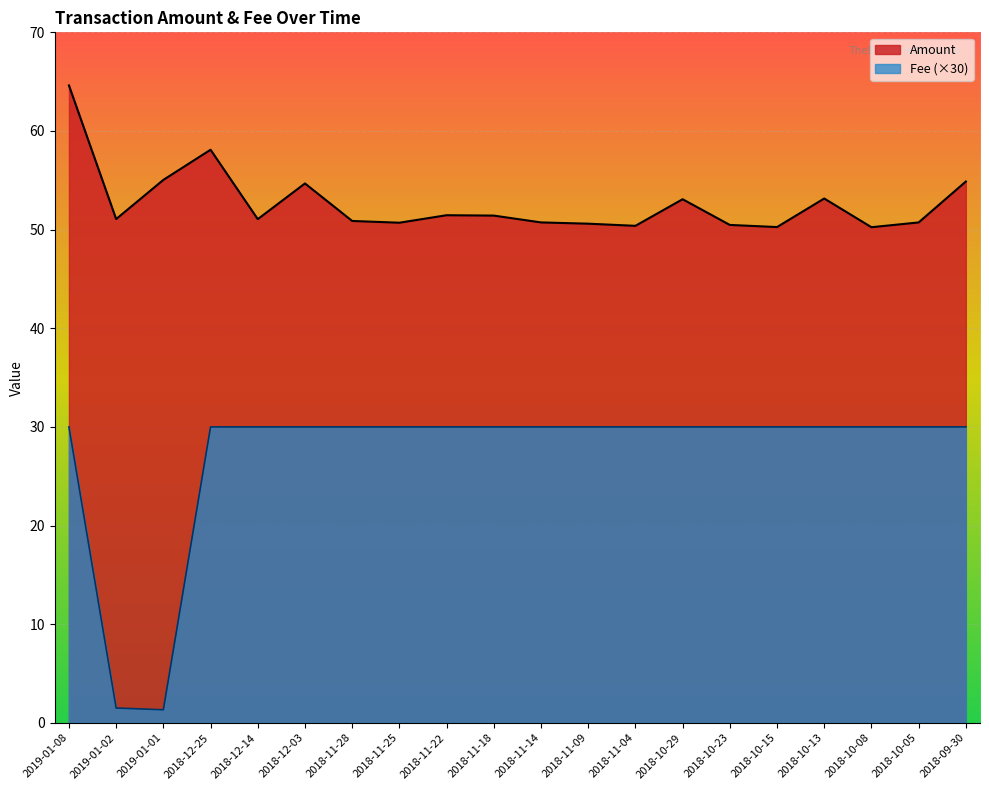

What position from the right is 2018-10-08?

3